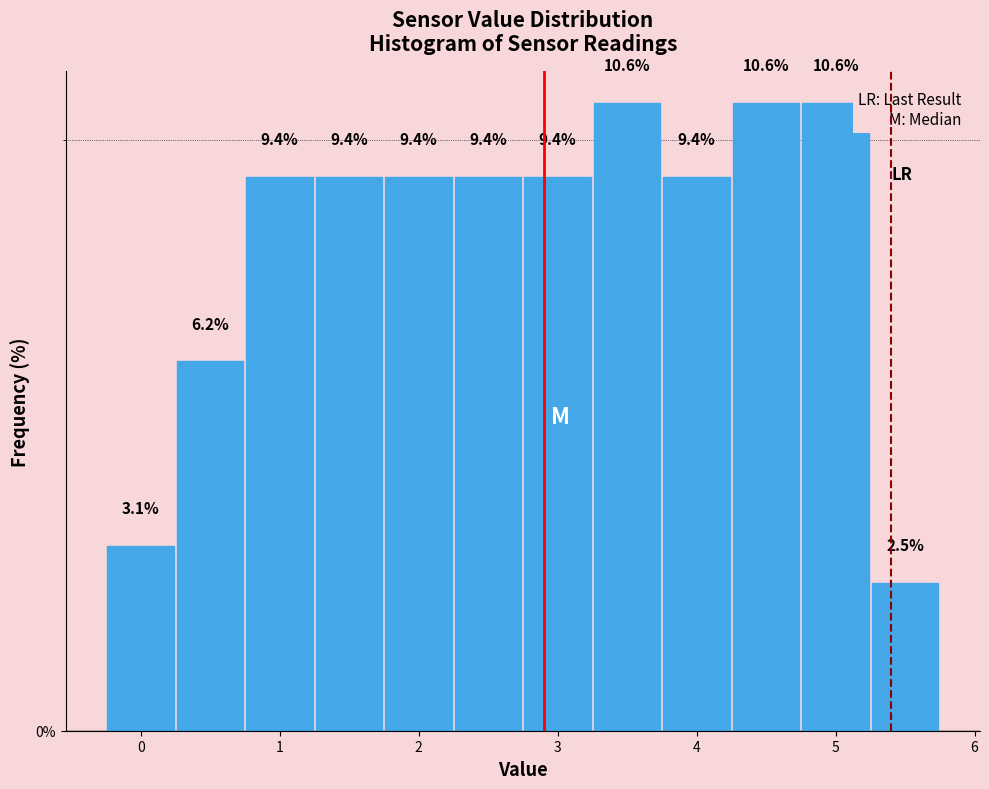

What is the height of the bar covering 5.25 to 5.75 on the x-axis? The bar edges are not printed on the chart, so give them approximately, as read against the axis.

2.5